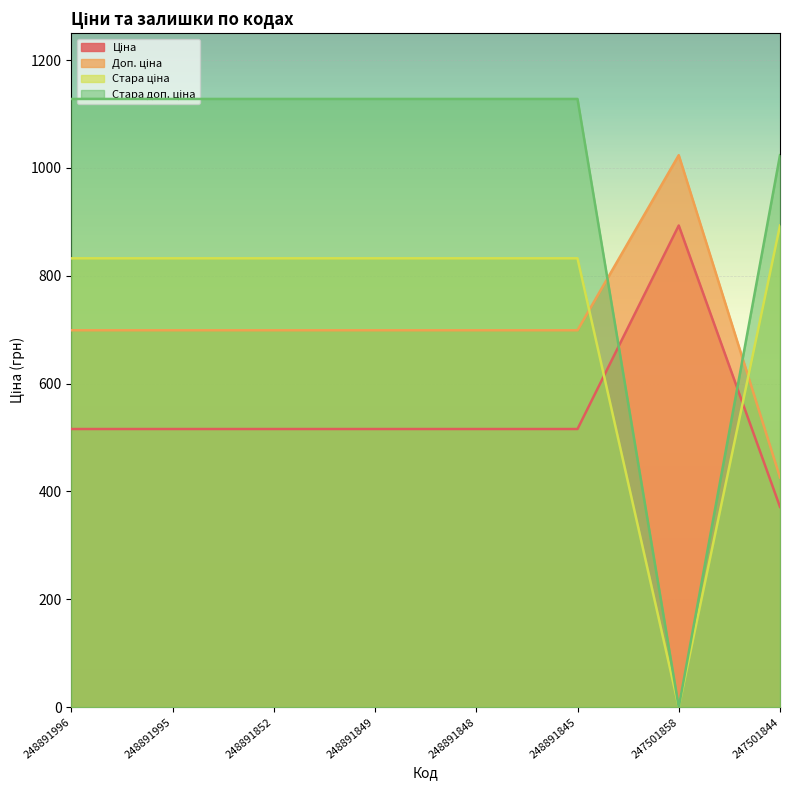

How many lines are shown in the chart?

4